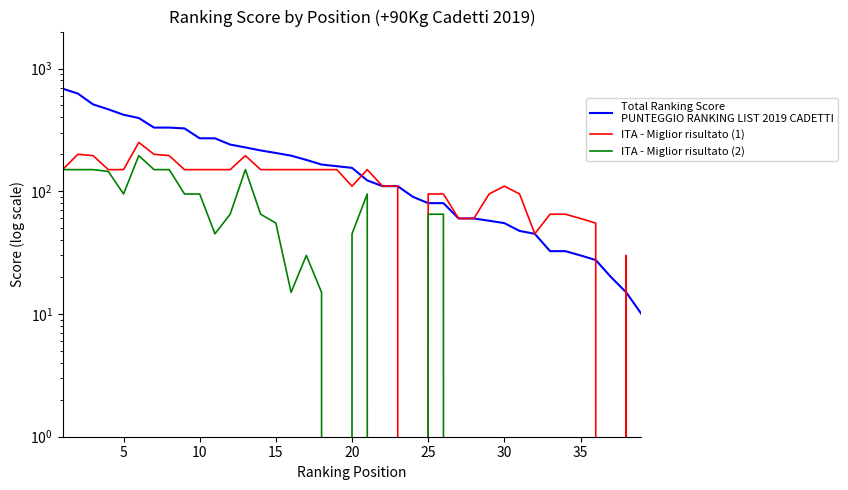

What is the difference between the maximum and second lowest values in the ITA - Miglior risultato (2) series?

195.0